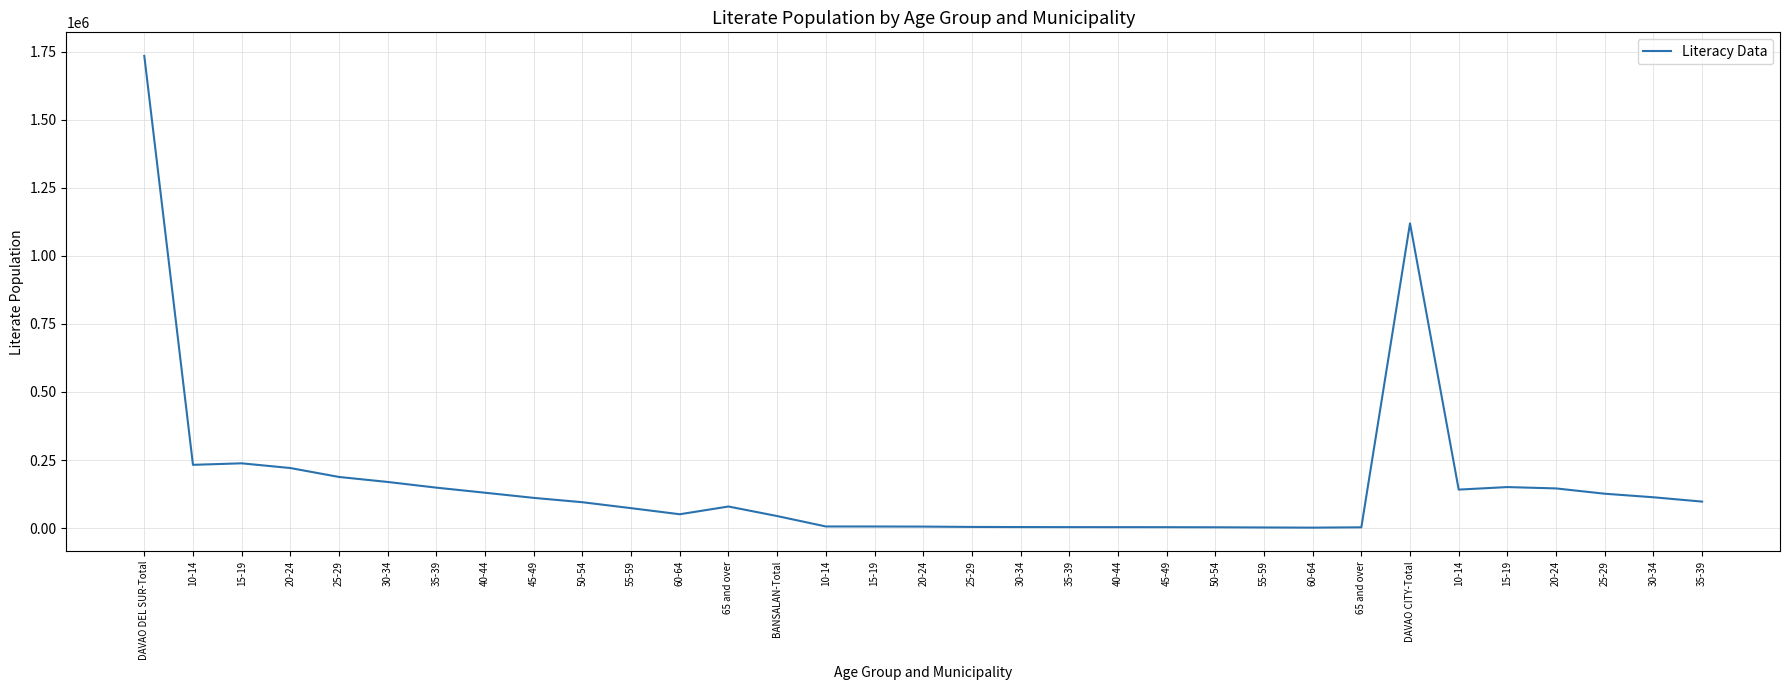

What is the difference between the second highest and minimum values?

1117907